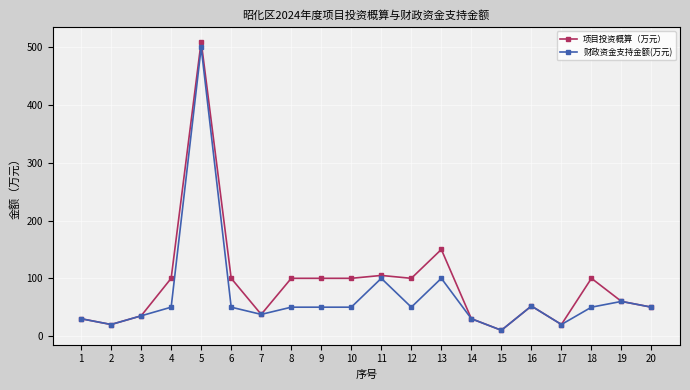

At which label is 项目投资概算（万元） closest to 260?

13